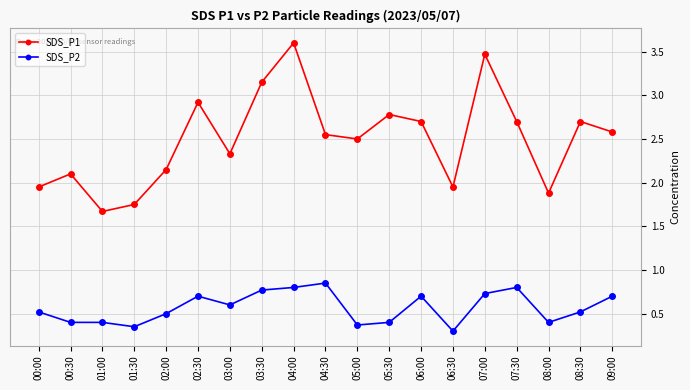

Which series has the widest spread of values?

SDS_P1